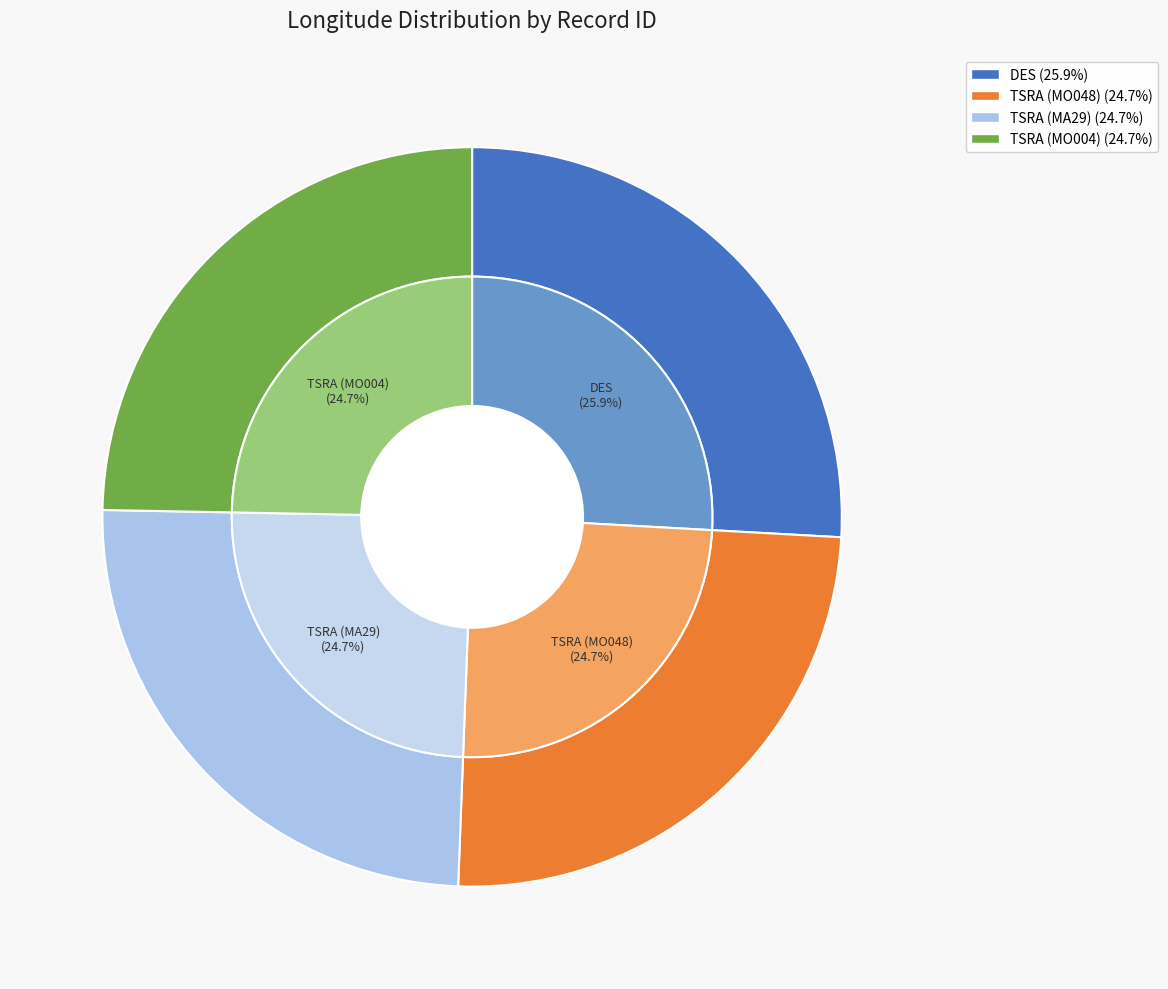

True or false: 2 accounts for 11% of the total.

False